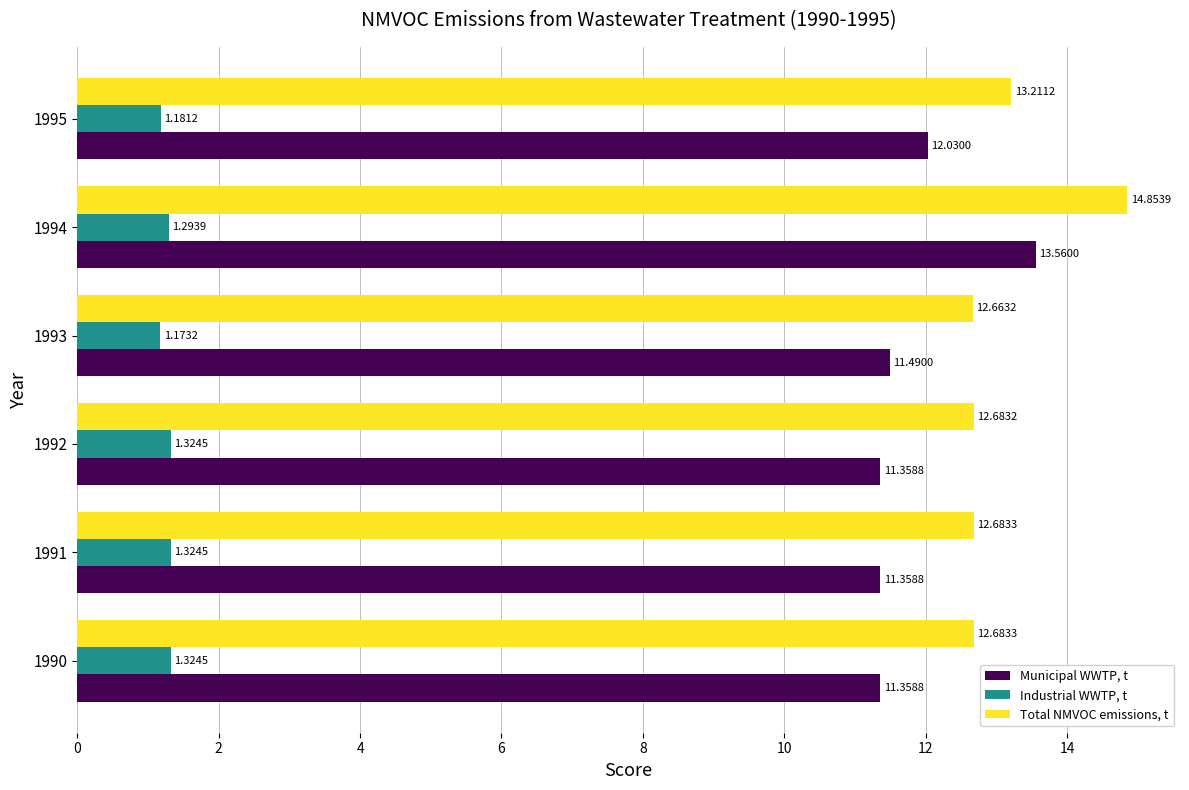

At which label is Municipal WWTP, t closest to 12?

1995